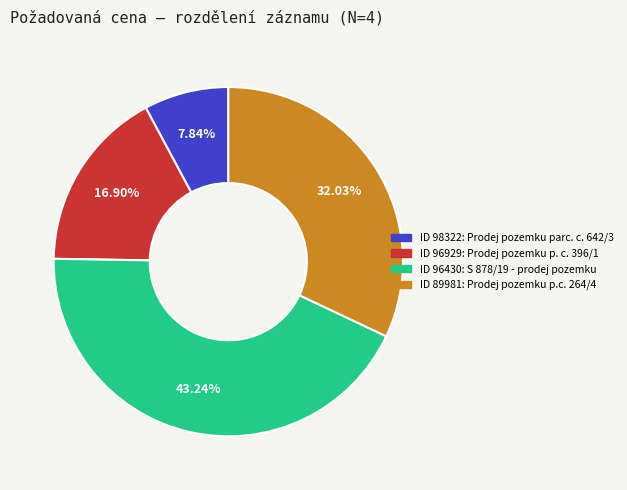

Does any single category account for the majority?

No